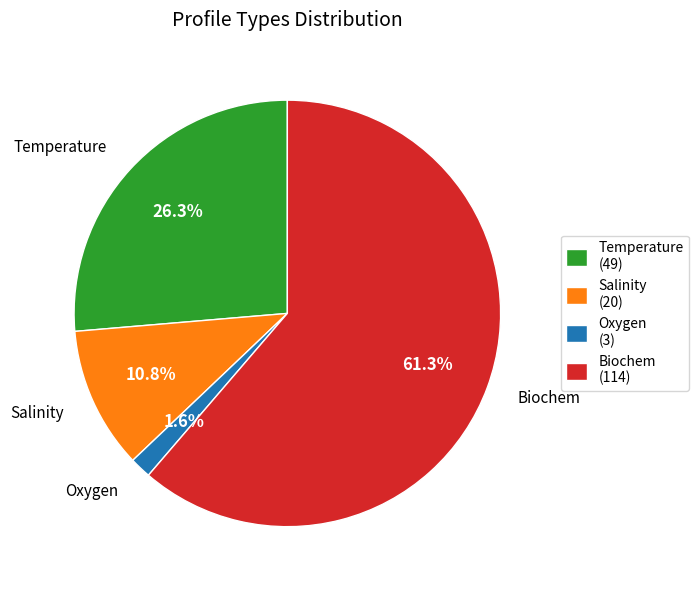

Approximately how many times larger is the value at Temperature (49) compared to Biochem (114)?

0.4